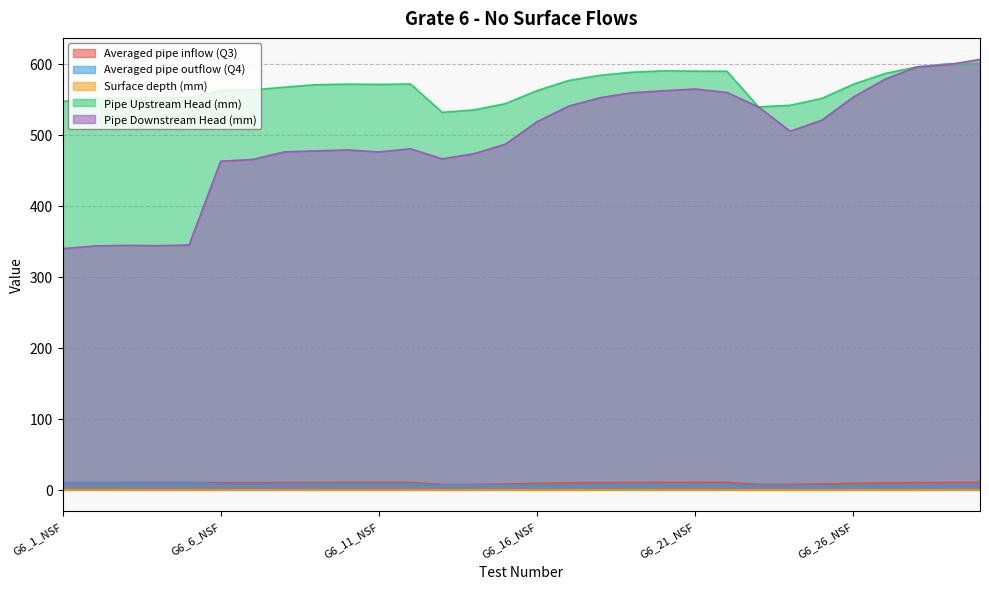

Is the value of Pipe Upstream Head (mm) at G6_9_NSF greater than the value of Averaged pipe outflow (Q4) at G6_11_NSF?

Yes